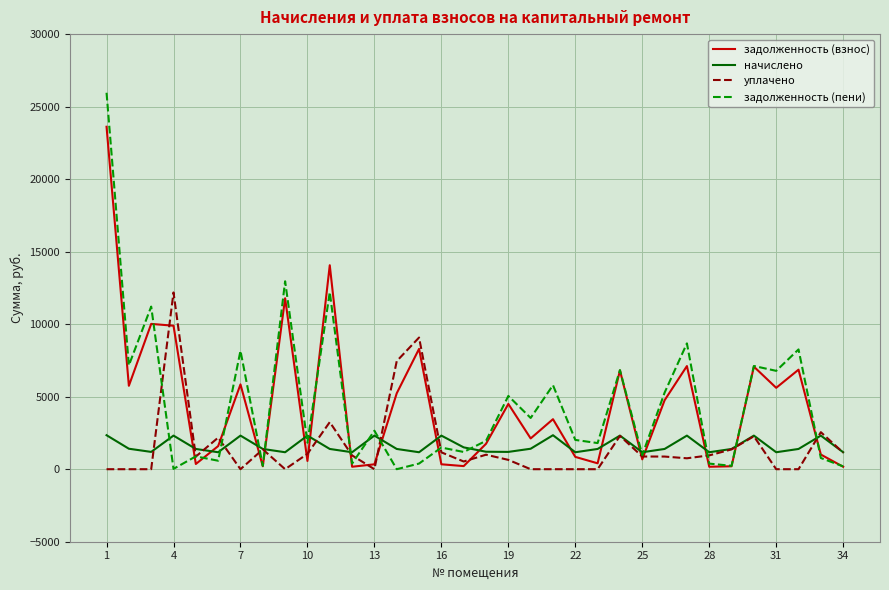

What is the lowest value of the начислено series?

1170.0